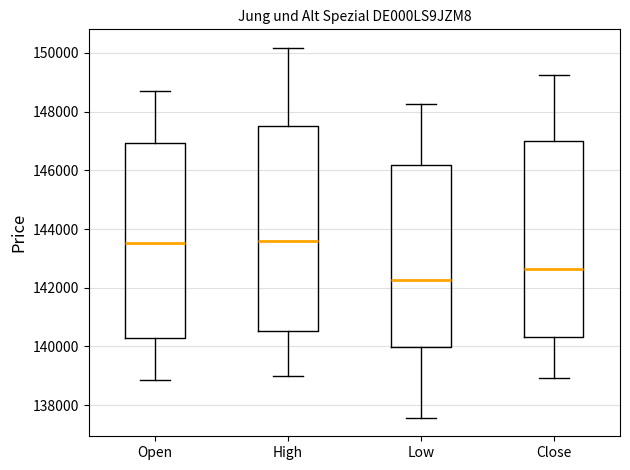

Where is the upper edge of the box for High on the y-axis? The values are not printed on the chart, so give them approximately, as read against the axis.

147600